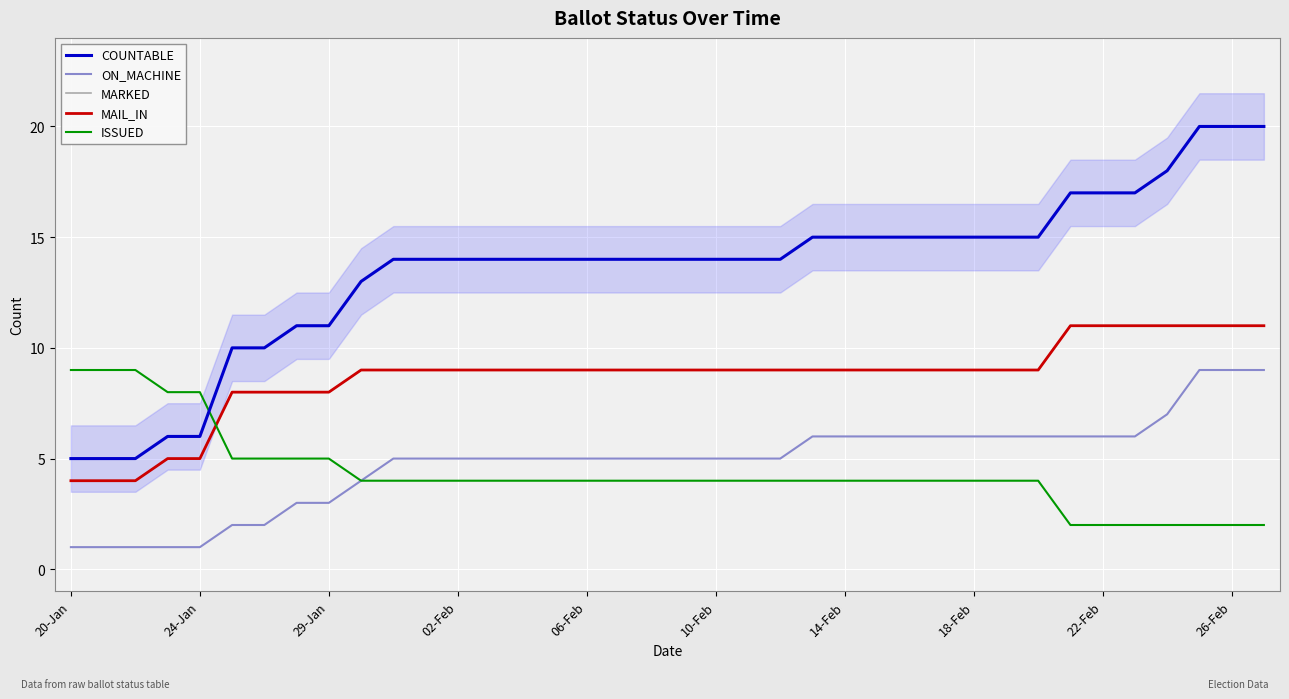

At how many categories does at least one series exceed 14?

15